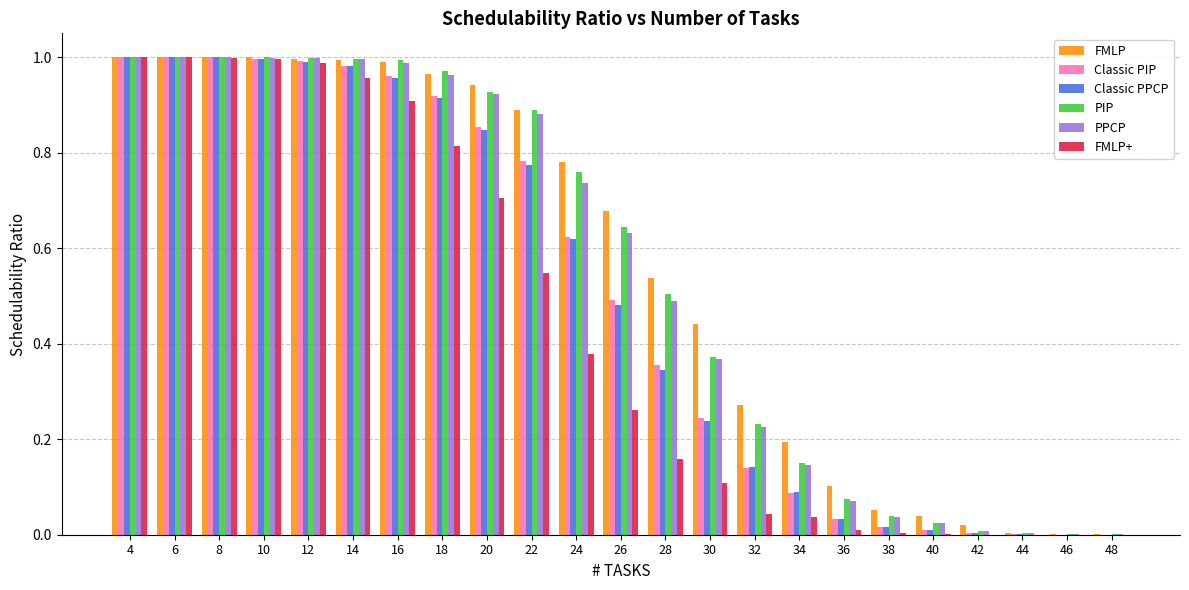

Is the value of PIP at 16 greater than the value of PPCP at 36?

Yes